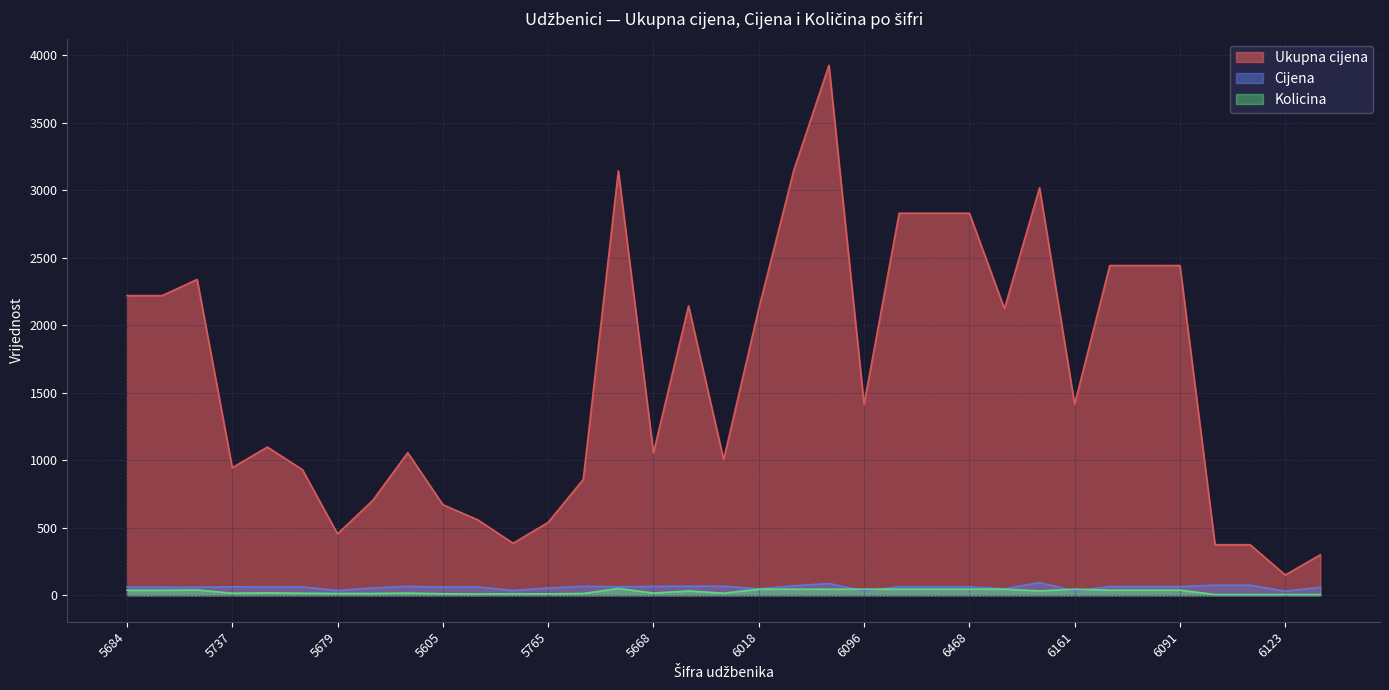

What is the difference between the Ukupna cijena values at 5729 and 5684?

1290.0